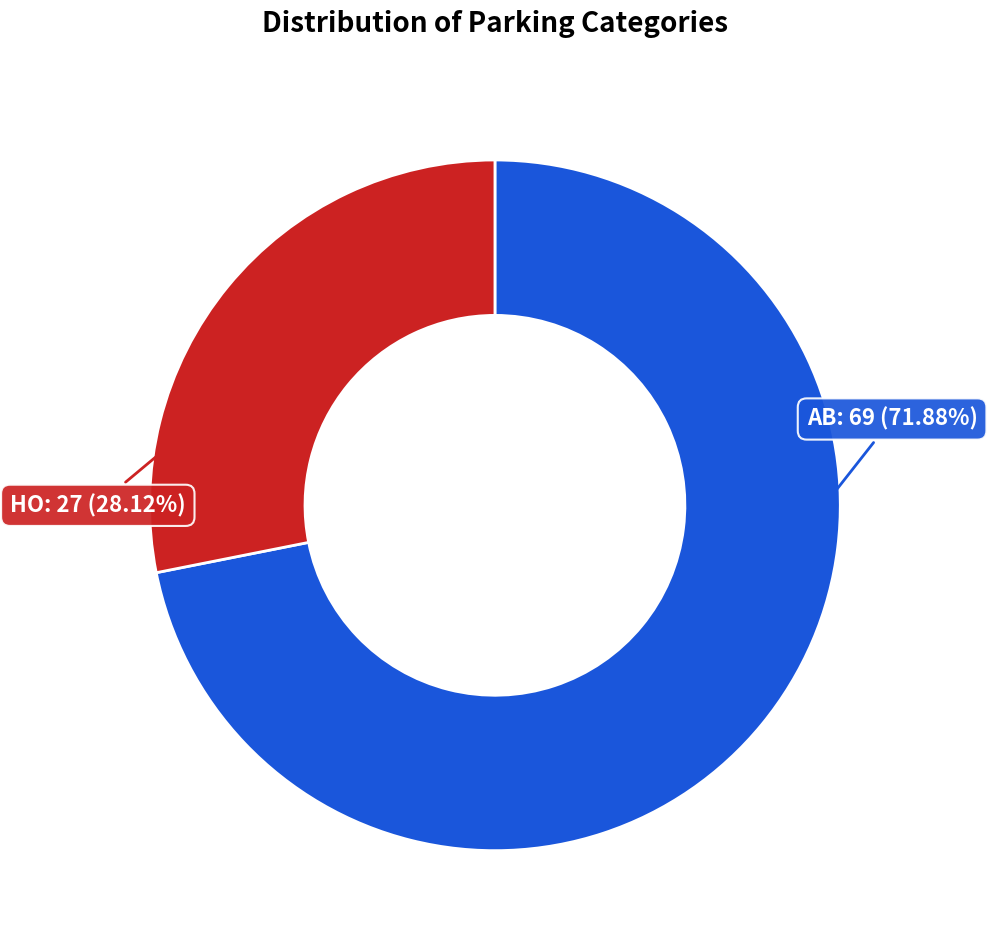

Count the number of slices in the pie.

2